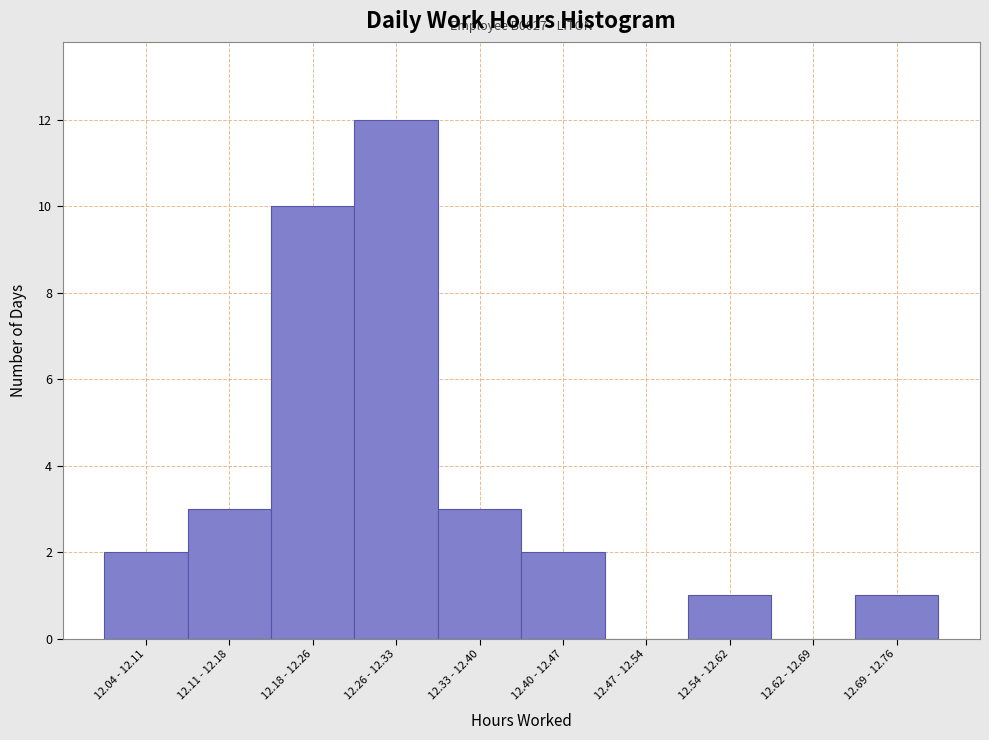

Reading right to left, extract all data points from this chart.

12.69 - 12.76=1	12.62 - 12.69=0	12.54 - 12.62=1	12.47 - 12.54=0	12.40 - 12.47=2	12.33 - 12.40=3	12.26 - 12.33=12	12.18 - 12.26=10	12.11 - 12.18=3	12.04 - 12.11=2